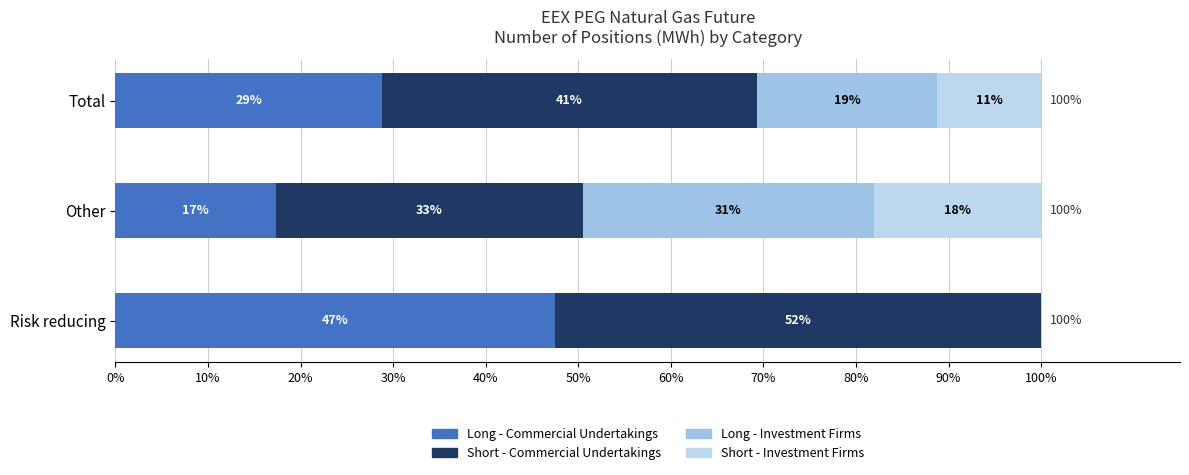

Which series has the largest total across all categories?

Short - Commercial Undertakings